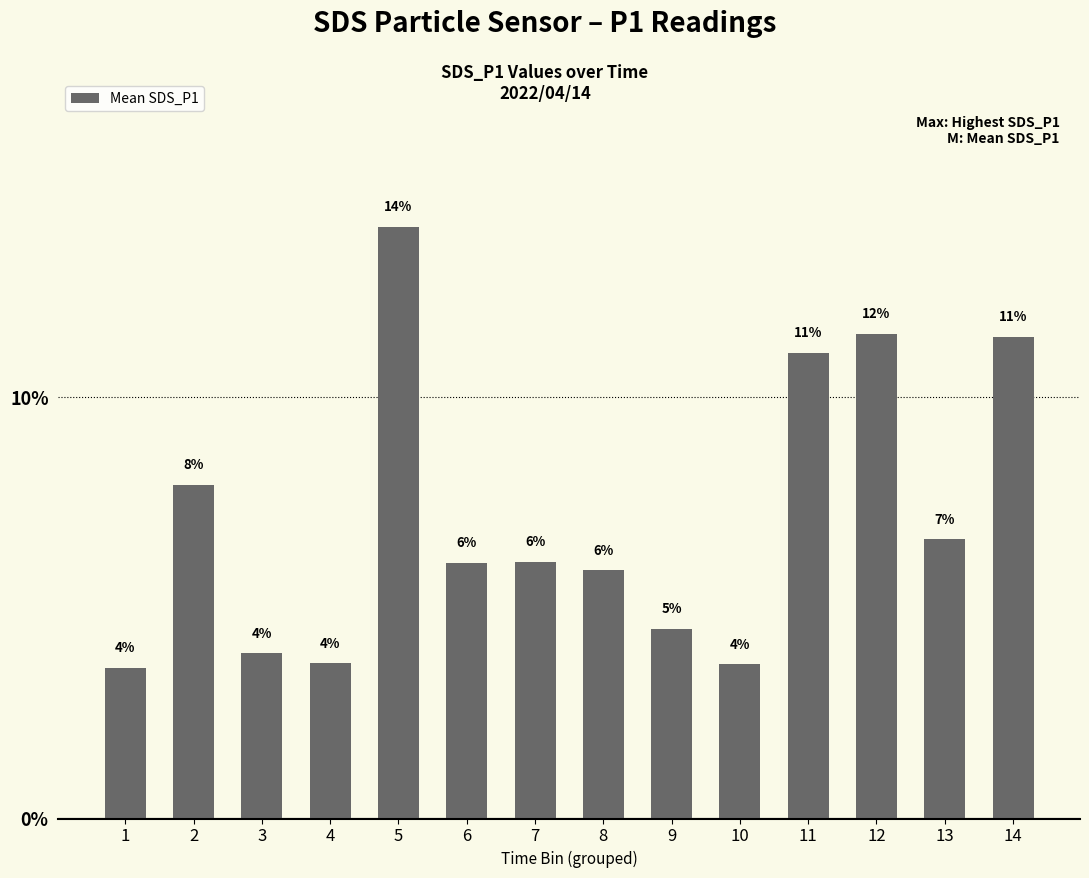

At which category does the chart reach its peak across all series?

5